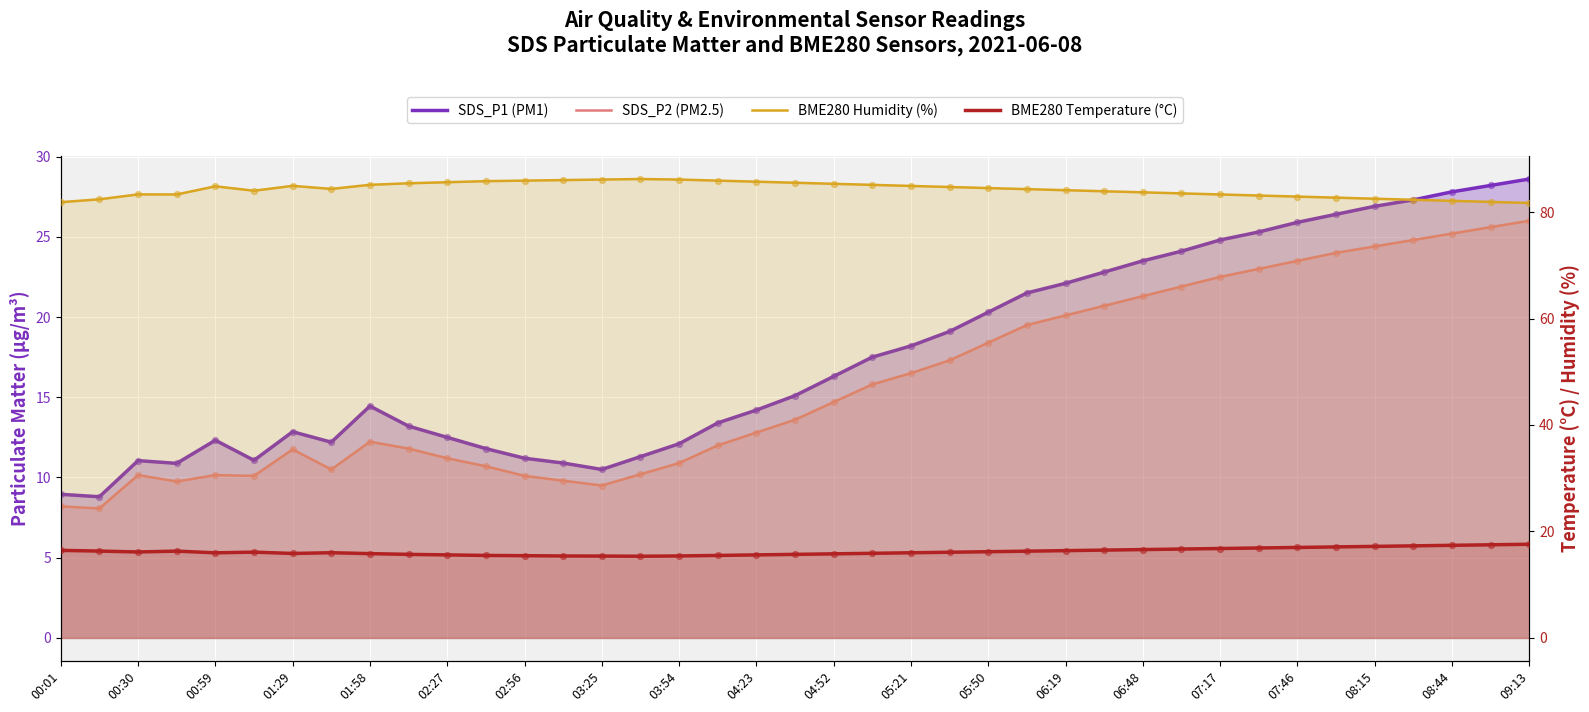

At how many categories does at least one series exceed 62?

39